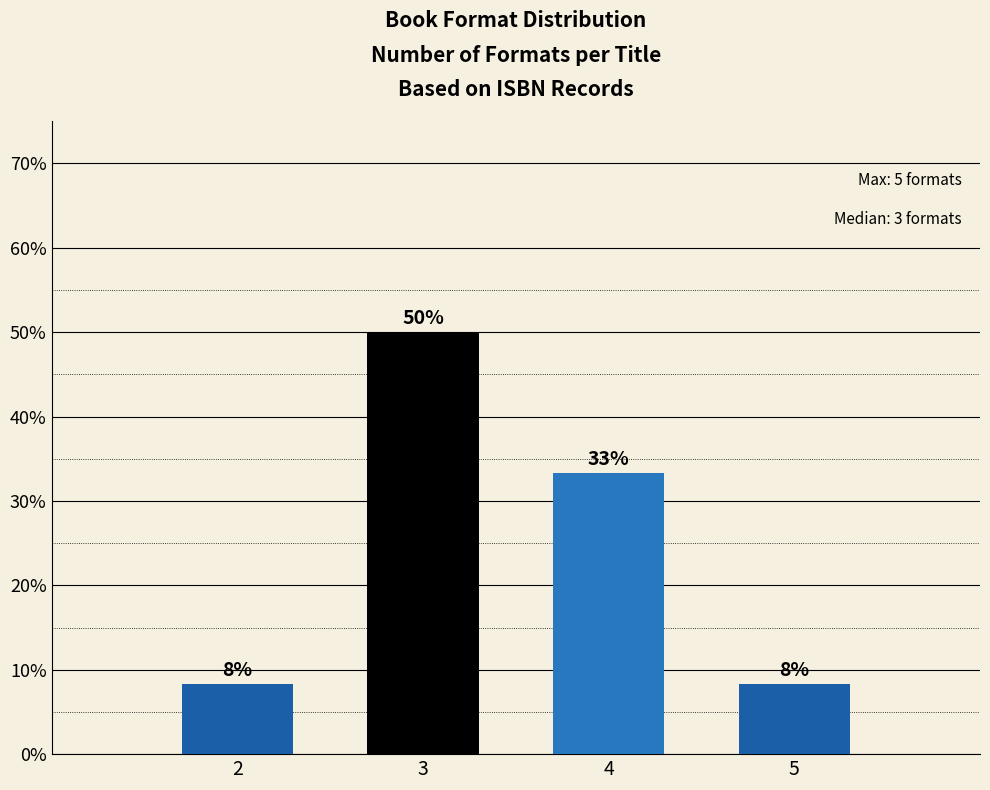

Are the bars horizontal?

No